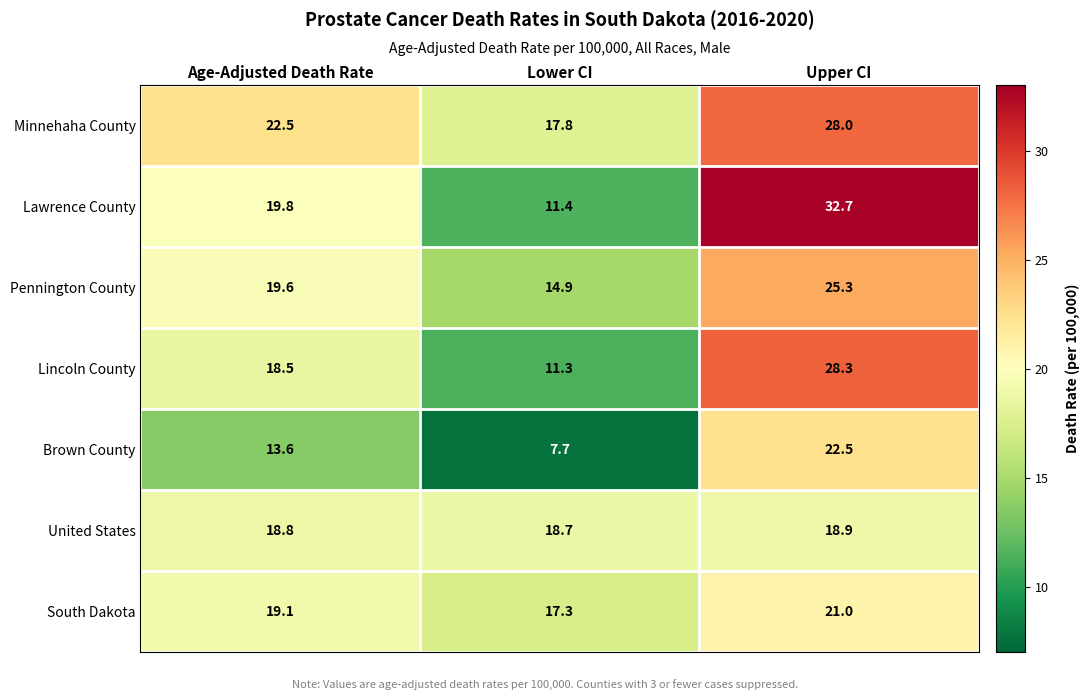

Reading left to right, transcribe all the data shown in this chart.

Minnehaha County: Age-Adjusted Death Rate=22.5	Lower CI=17.8	Upper CI=28.0
Lawrence County: Age-Adjusted Death Rate=19.8	Lower CI=11.4	Upper CI=32.7
Pennington County: Age-Adjusted Death Rate=19.6	Lower CI=14.9	Upper CI=25.3
Lincoln County: Age-Adjusted Death Rate=18.5	Lower CI=11.3	Upper CI=28.3
Brown County: Age-Adjusted Death Rate=13.6	Lower CI=7.7	Upper CI=22.5
United States: Age-Adjusted Death Rate=18.8	Lower CI=18.7	Upper CI=18.9
South Dakota: Age-Adjusted Death Rate=19.1	Lower CI=17.3	Upper CI=21.0